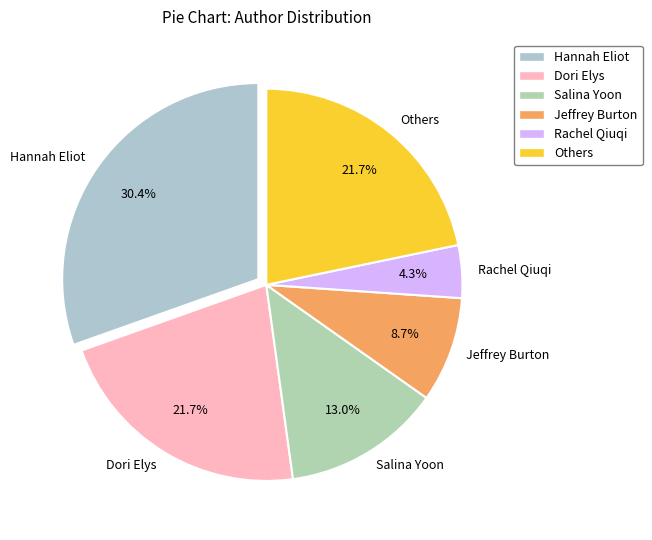

Does Jeffrey Burton account for over 50% of the chart?

No